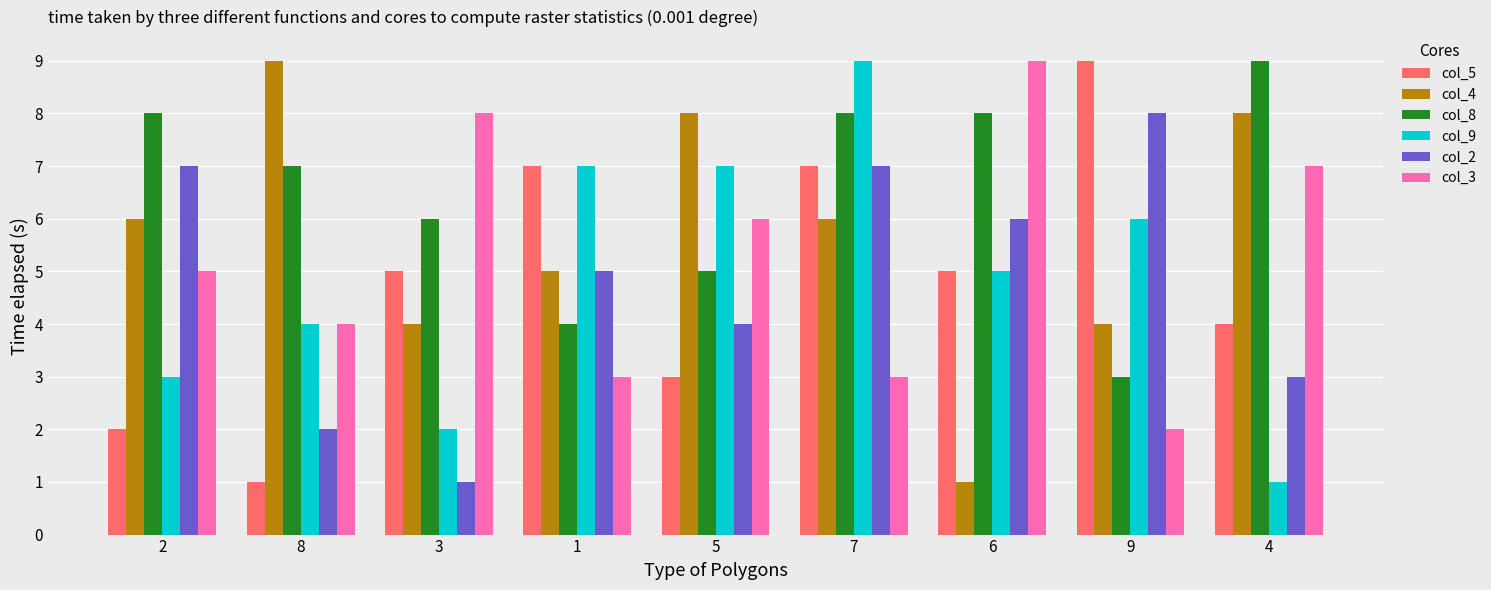

What is the sum of the col_2 values at 6 and 3?

7